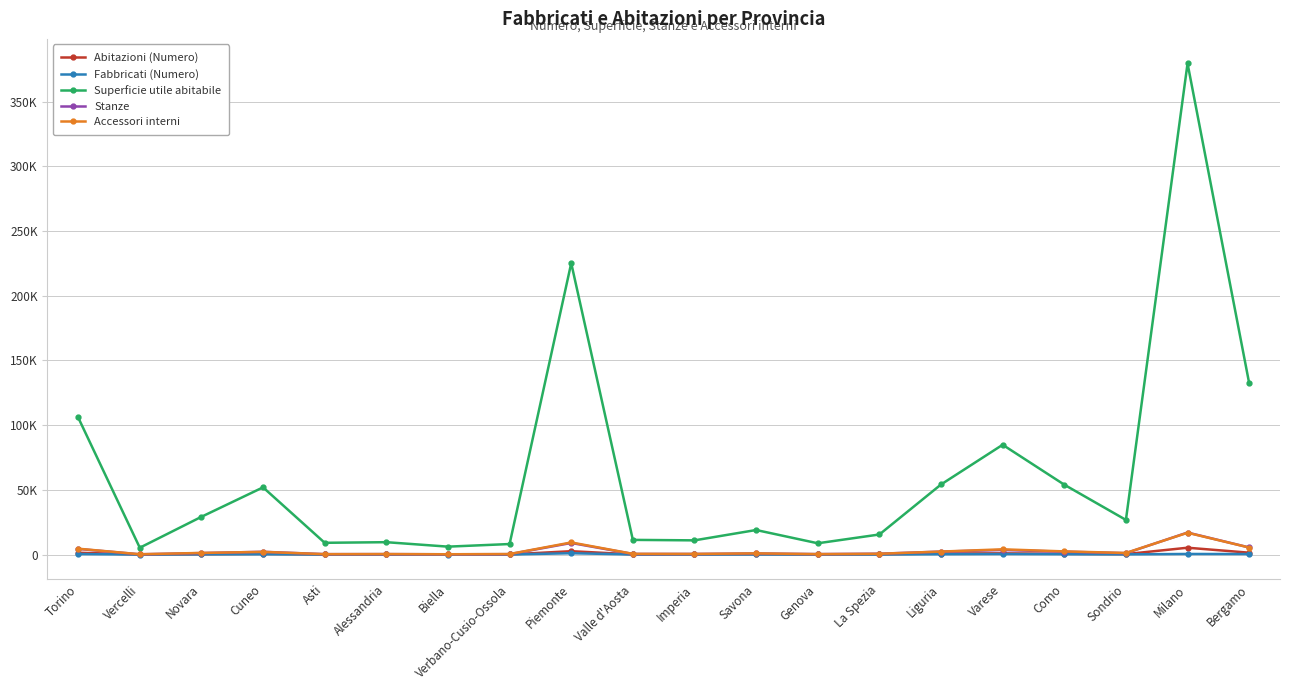

True or false: Abitazioni (Numero) and Fabbricati (Numero) intersect in this chart.

False